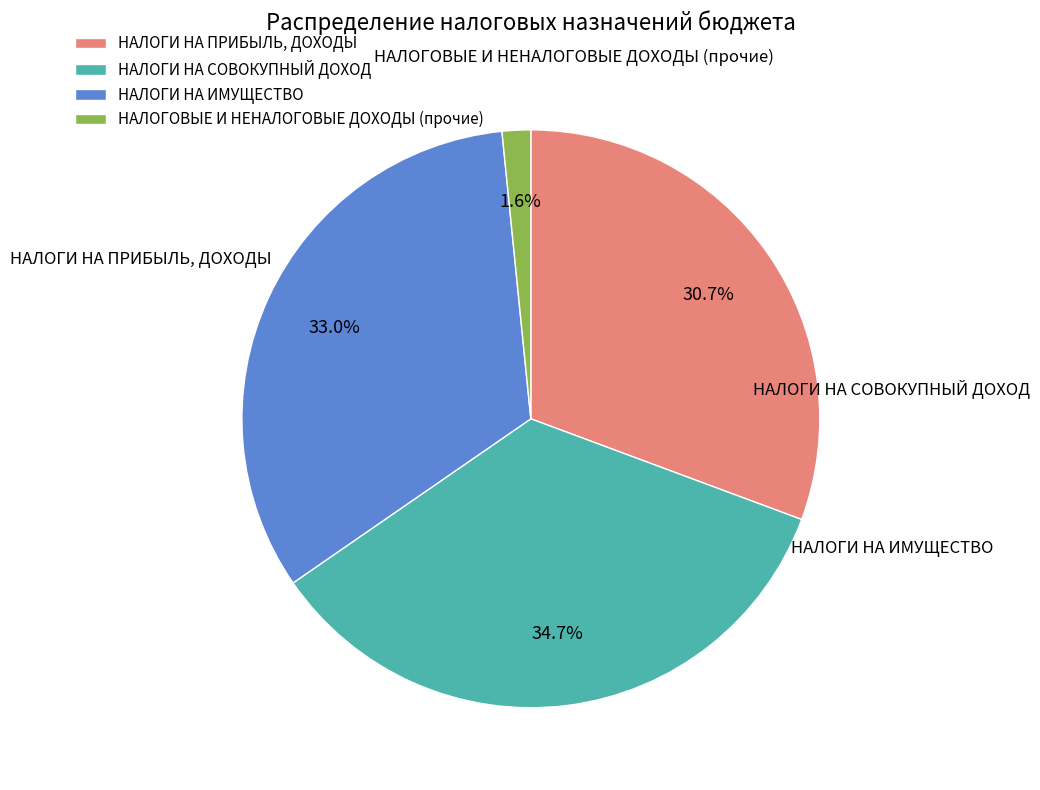

How much of the chart is everything except НАЛОГИ НА СОВОКУПНЫЙ ДОХОД?

65.3%